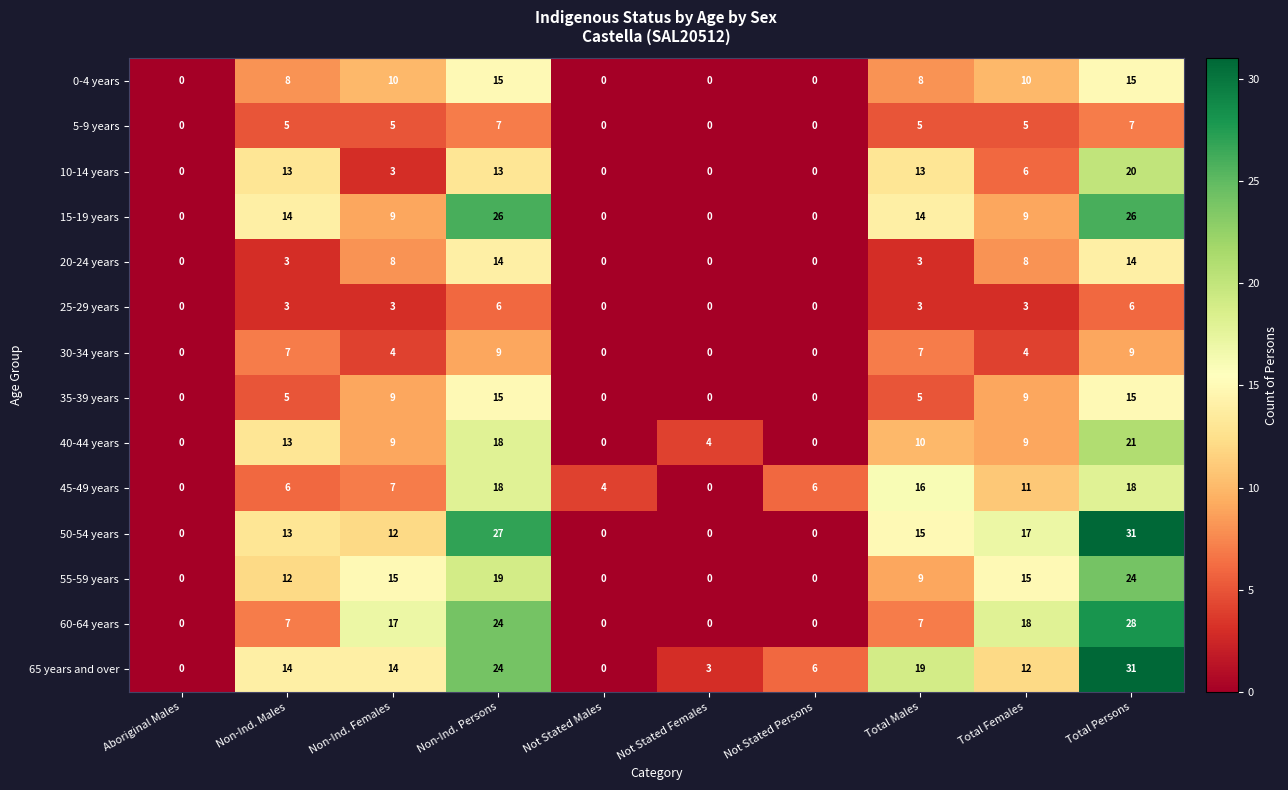

Is it true that 5-9 years equals 2 at Total Persons?

False